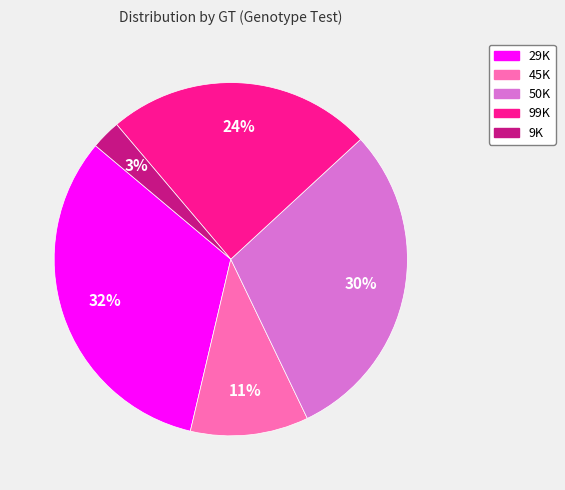

Which slice is the smallest?

9K